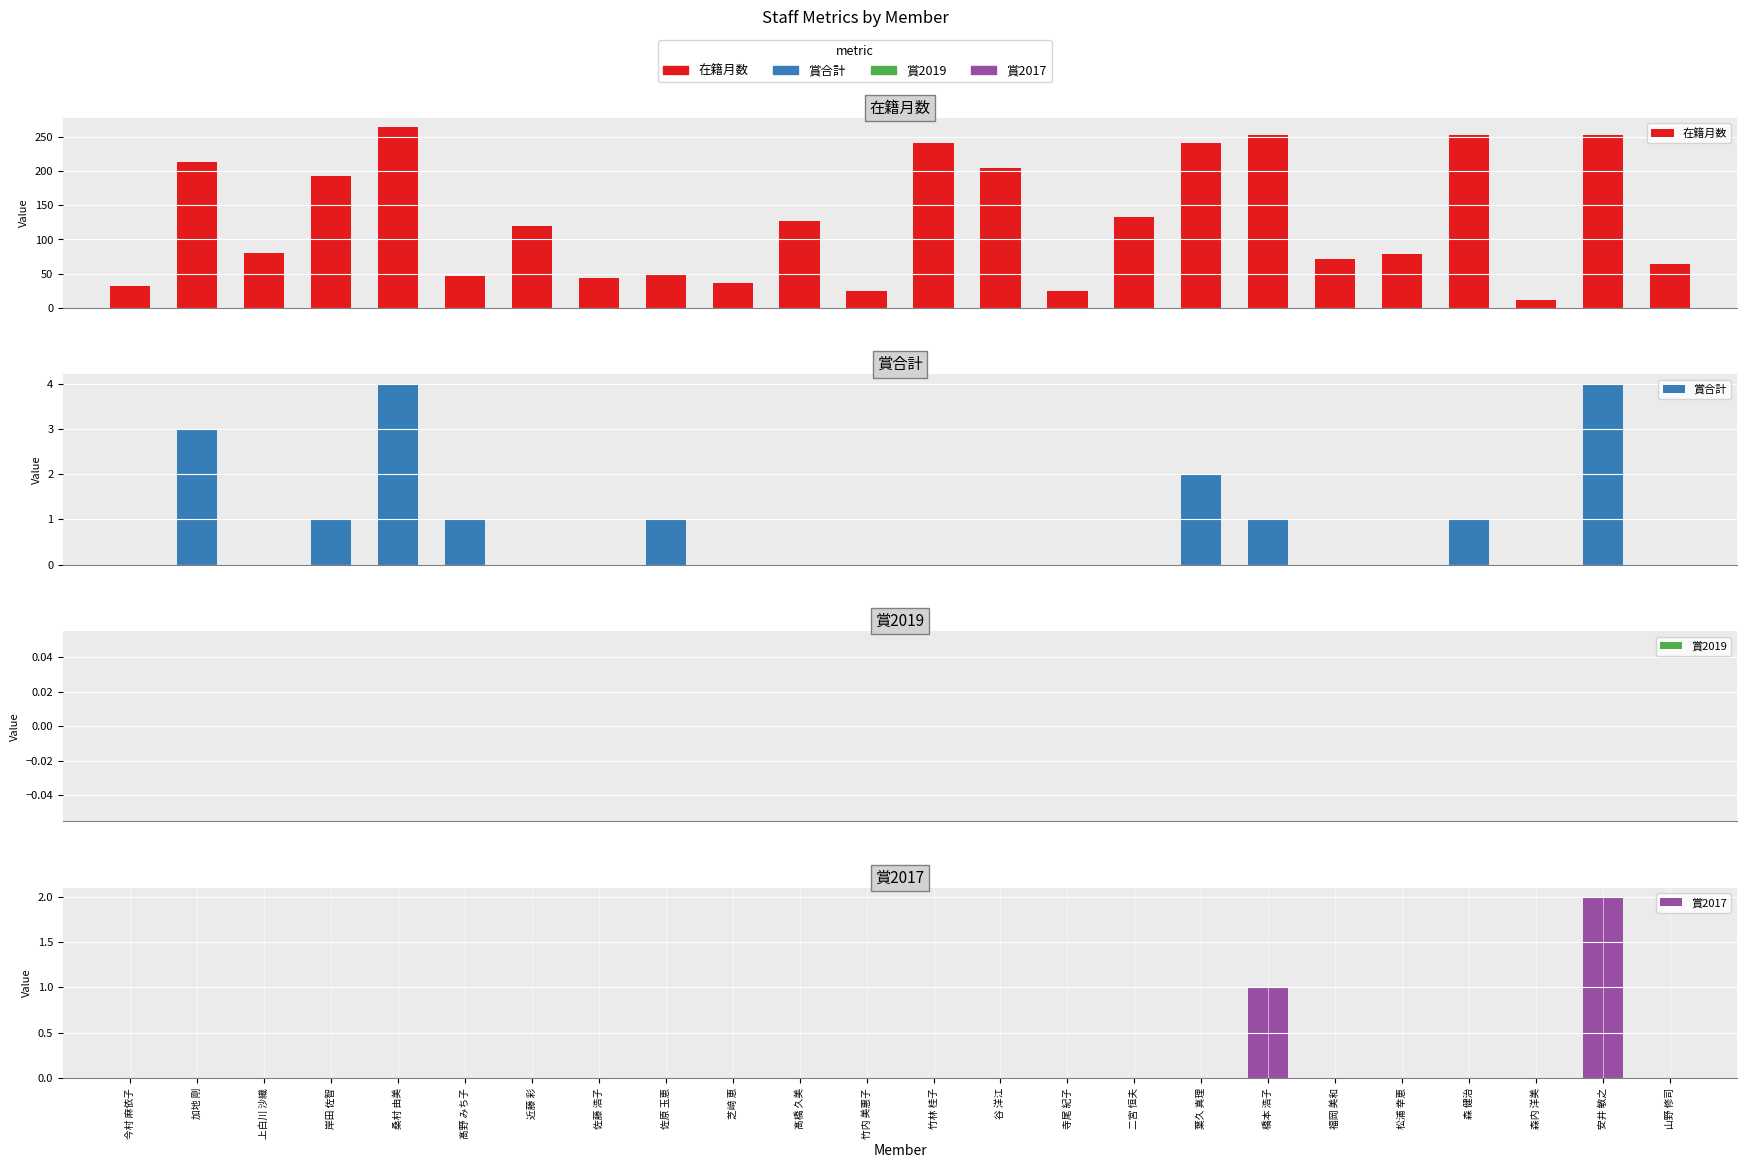

What is the total value across all series at 竹林 桂子?

240